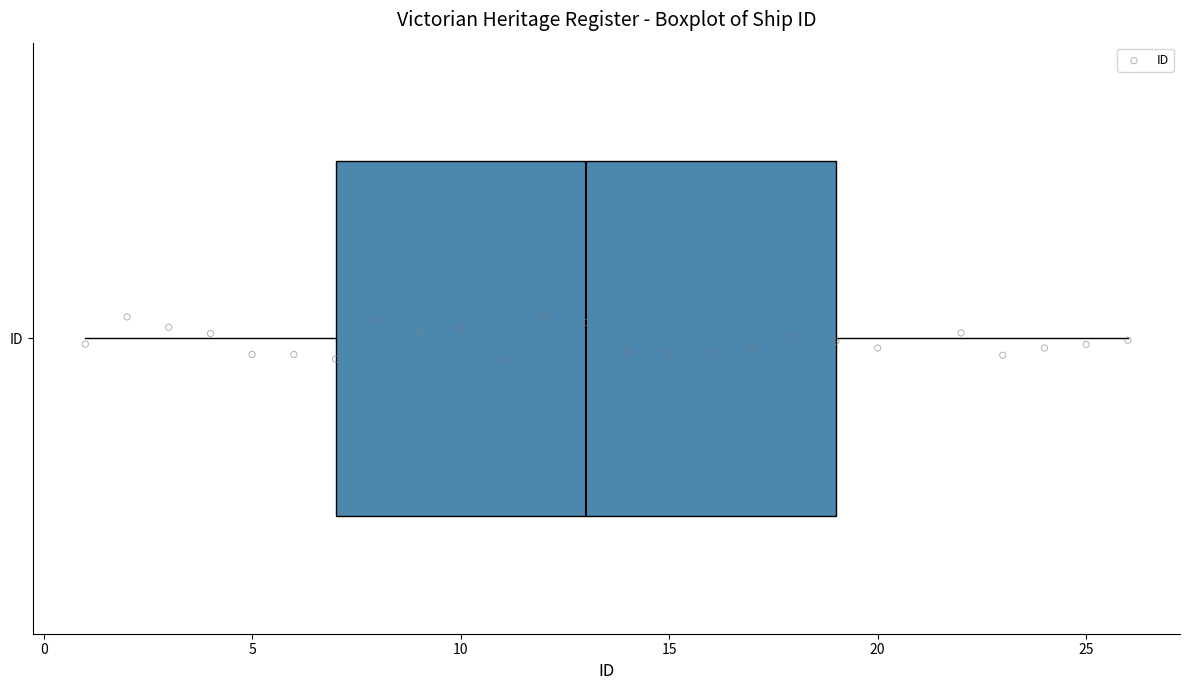

Where does the left whisker of the box for ID end on the x-axis? The values are not printed on the chart, so give them approximately, as read against the axis.

1